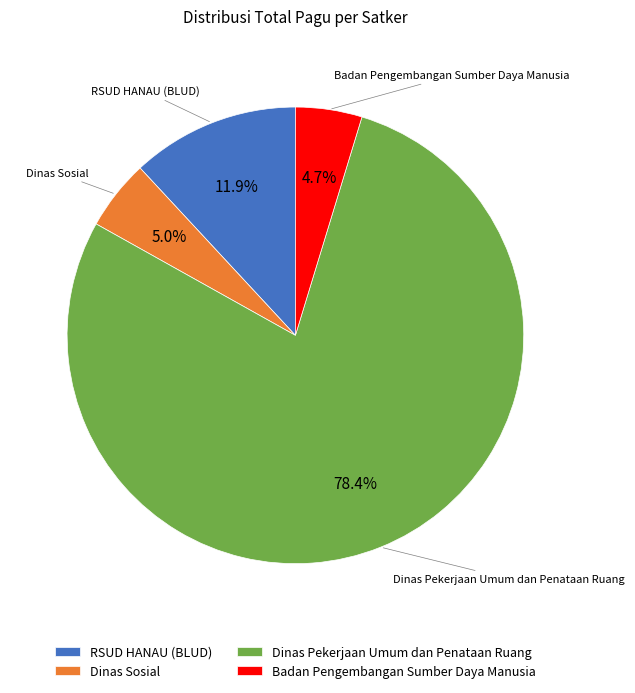

Is there a majority slice in this chart?

Yes